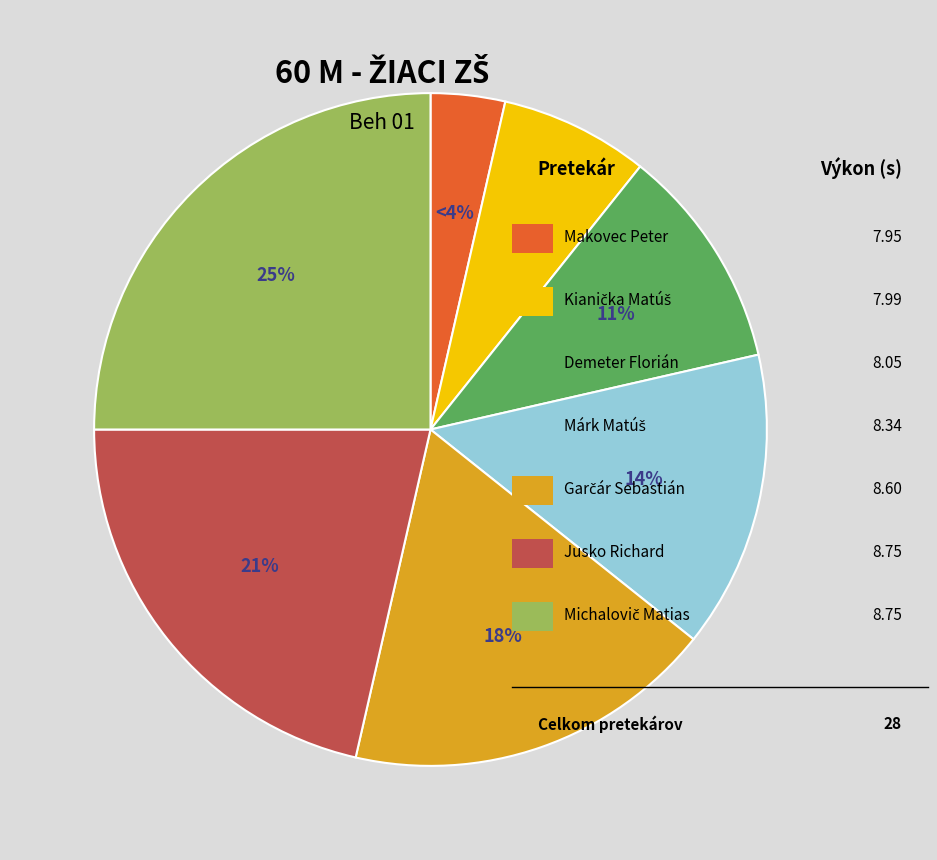

To the nearest percent, what is the difference between the largest and smallest slice percentages?

21%